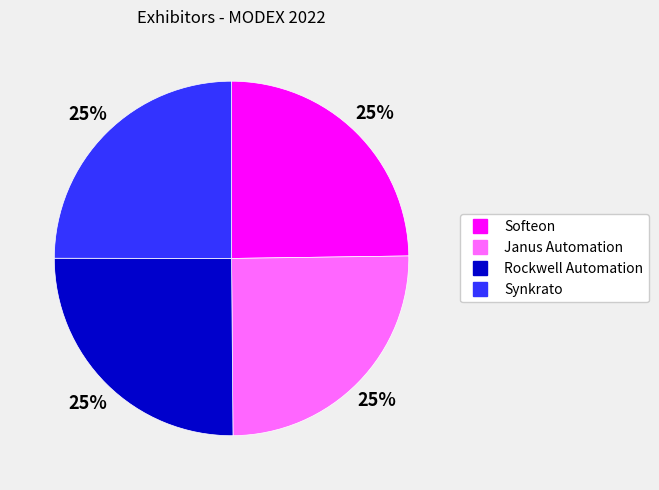

Does Synkrato represent more than half of the total?

No